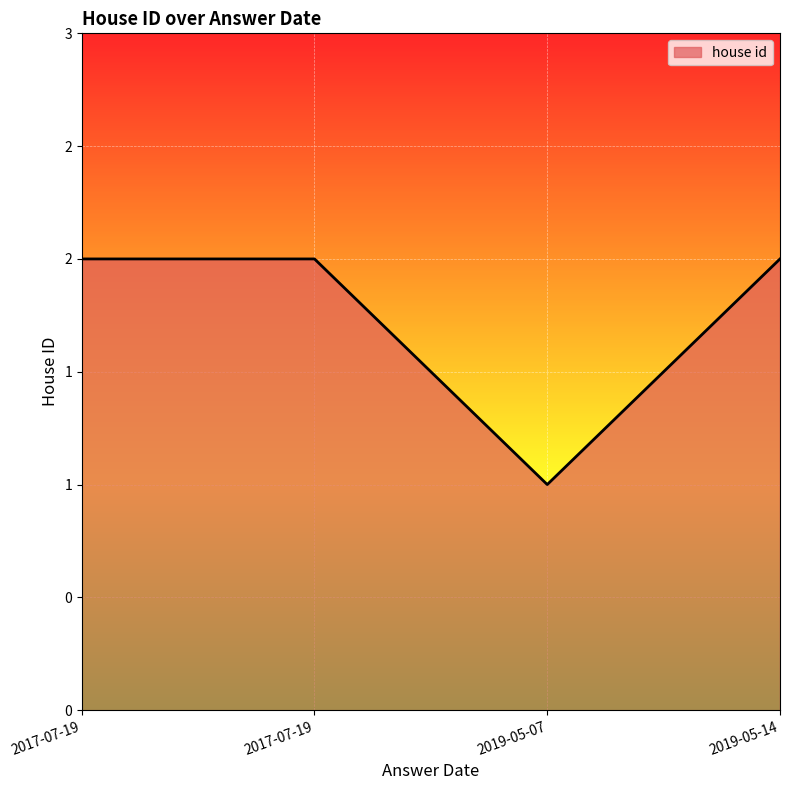

Is this an area chart (filled region under the line)?

Yes